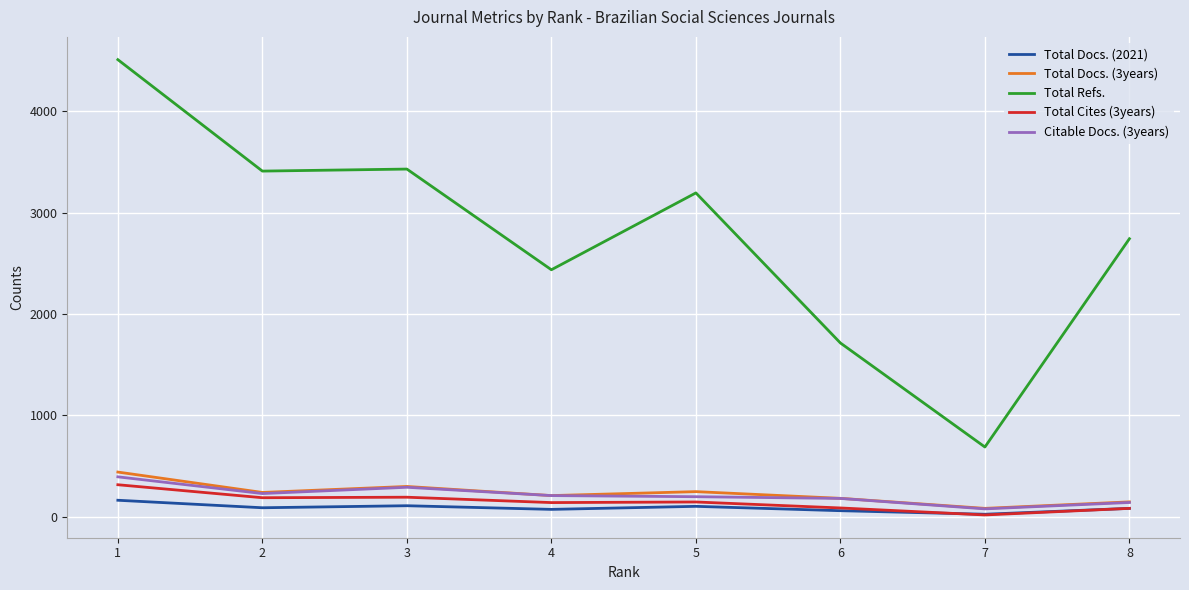

What is the spread (max minus min) of values at 6?

1654